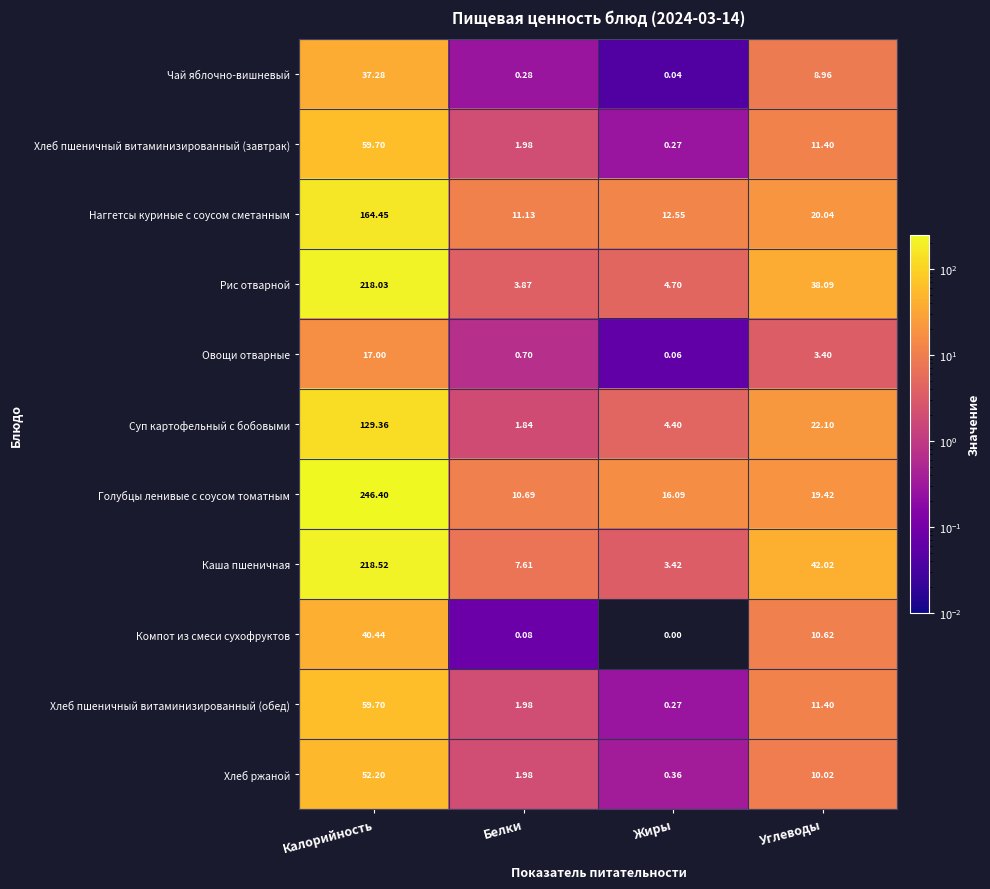

What is the total value across all series at Калорийность?

1243.1